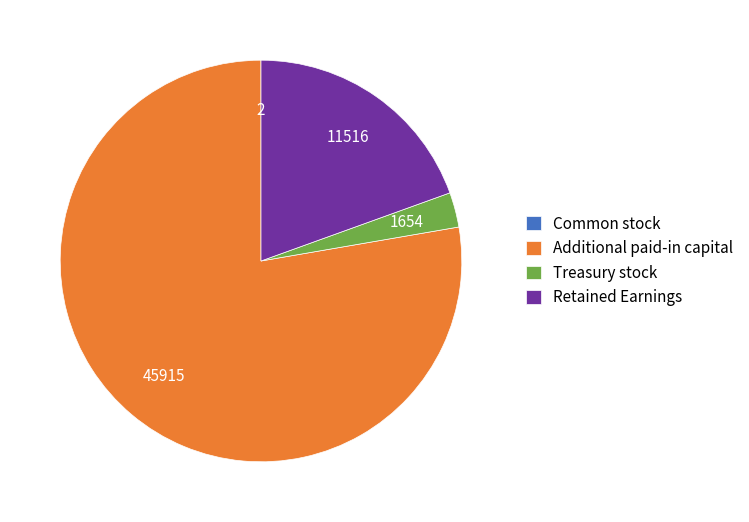

What is the ratio of the value at Retained Earnings to the value at Treasury stock?

7.0